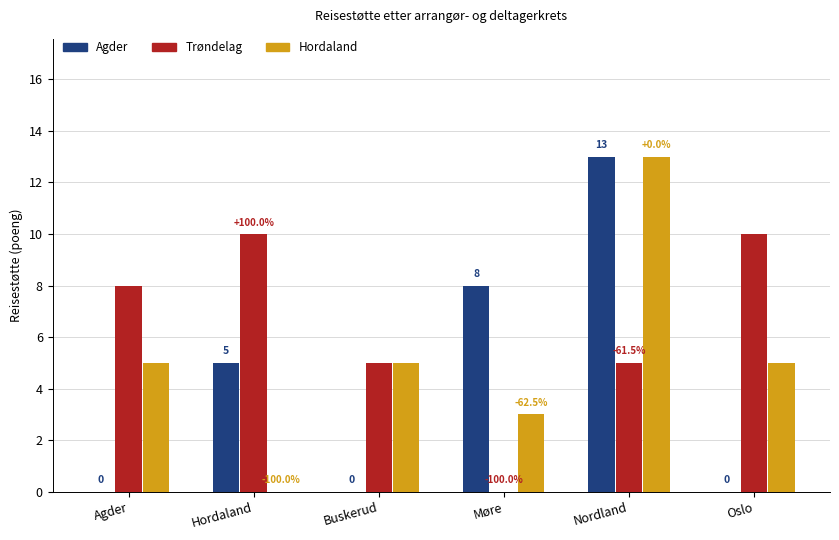

Are the bars grouped side by side (vs. stacked)?

Yes